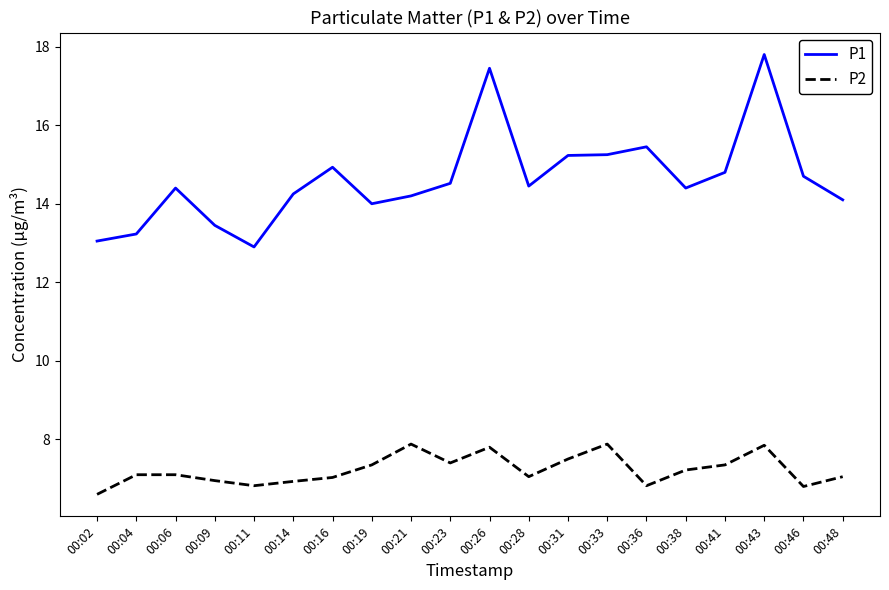

What is the average value of the P1 series?

14.6